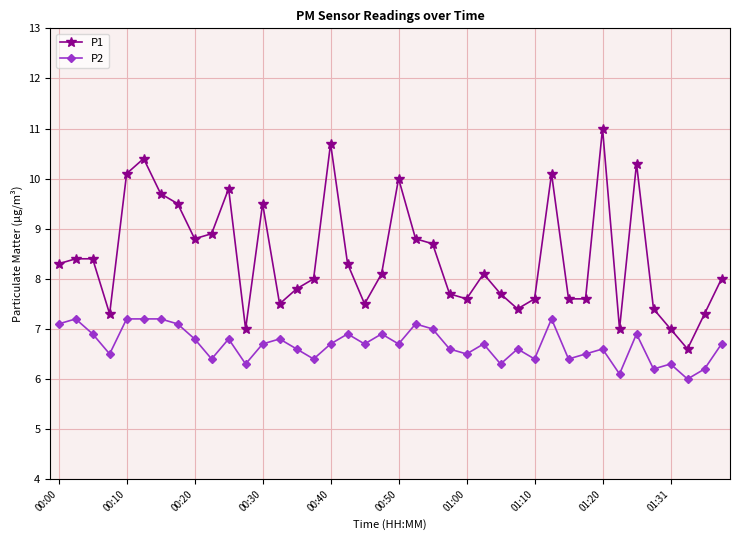

Which series has the widest spread of values?

P1